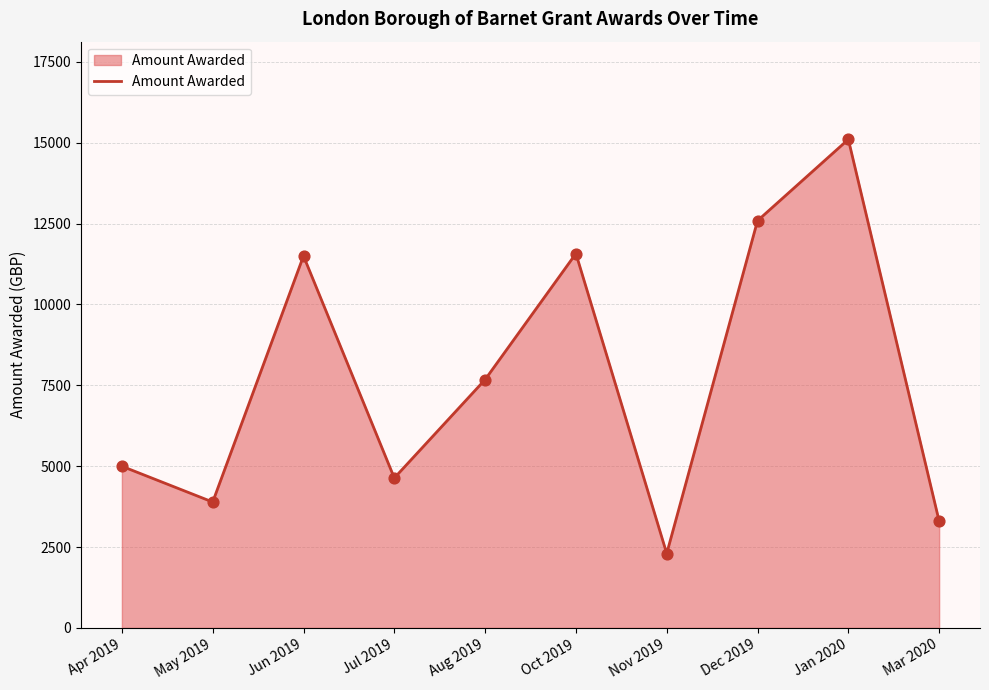

Approximately how many times larger is the value at Oct 2019 compared to Apr 2019?

2.3